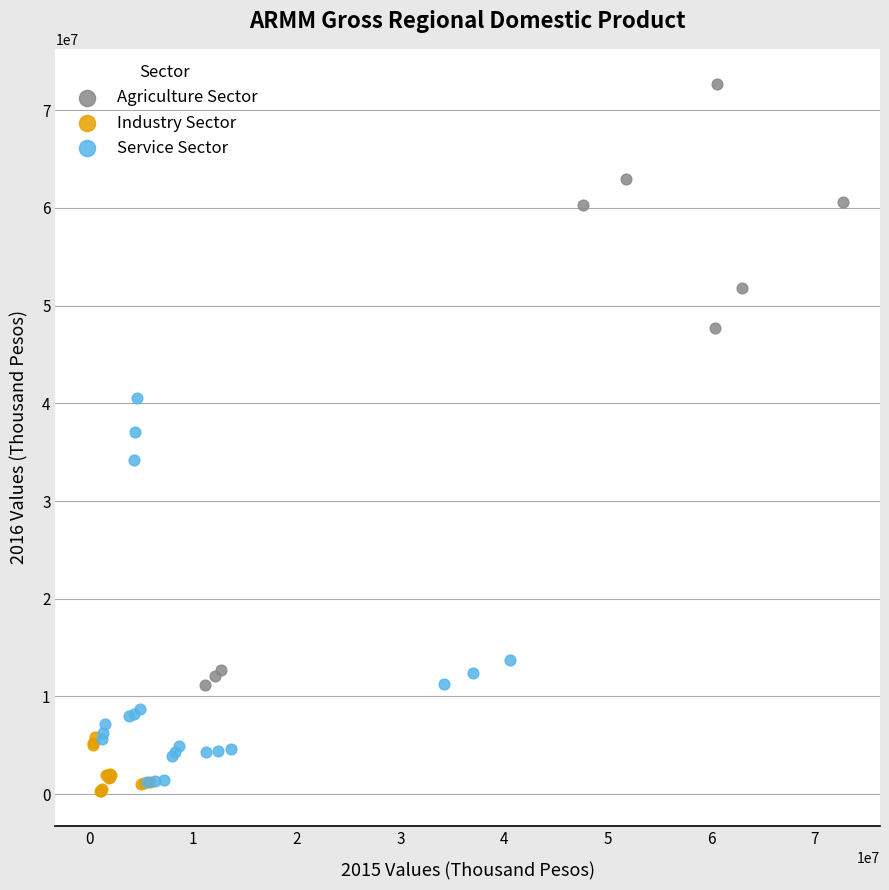

What are all the series names shown in the legend?

Agriculture Sector, Industry Sector, Service Sector